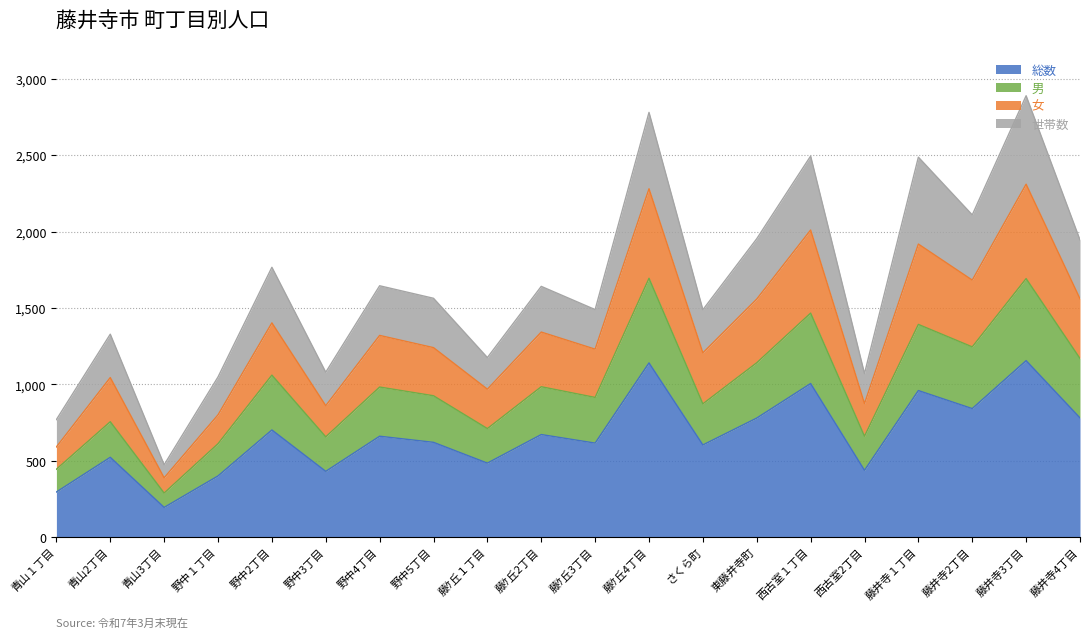

What is the minimum value for 総数?

194